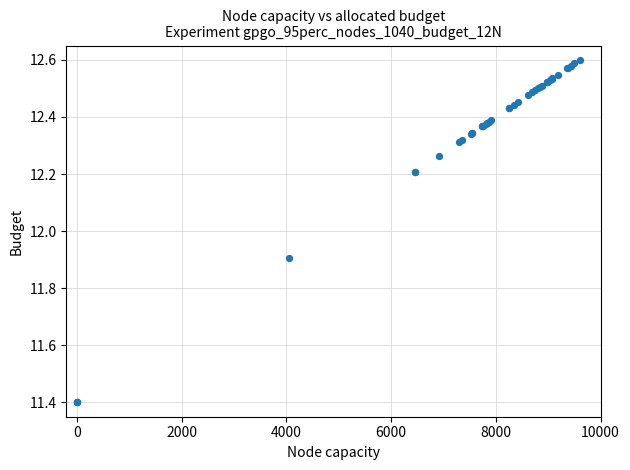

What Y value in the scatter plot is closest to 12?

11.9